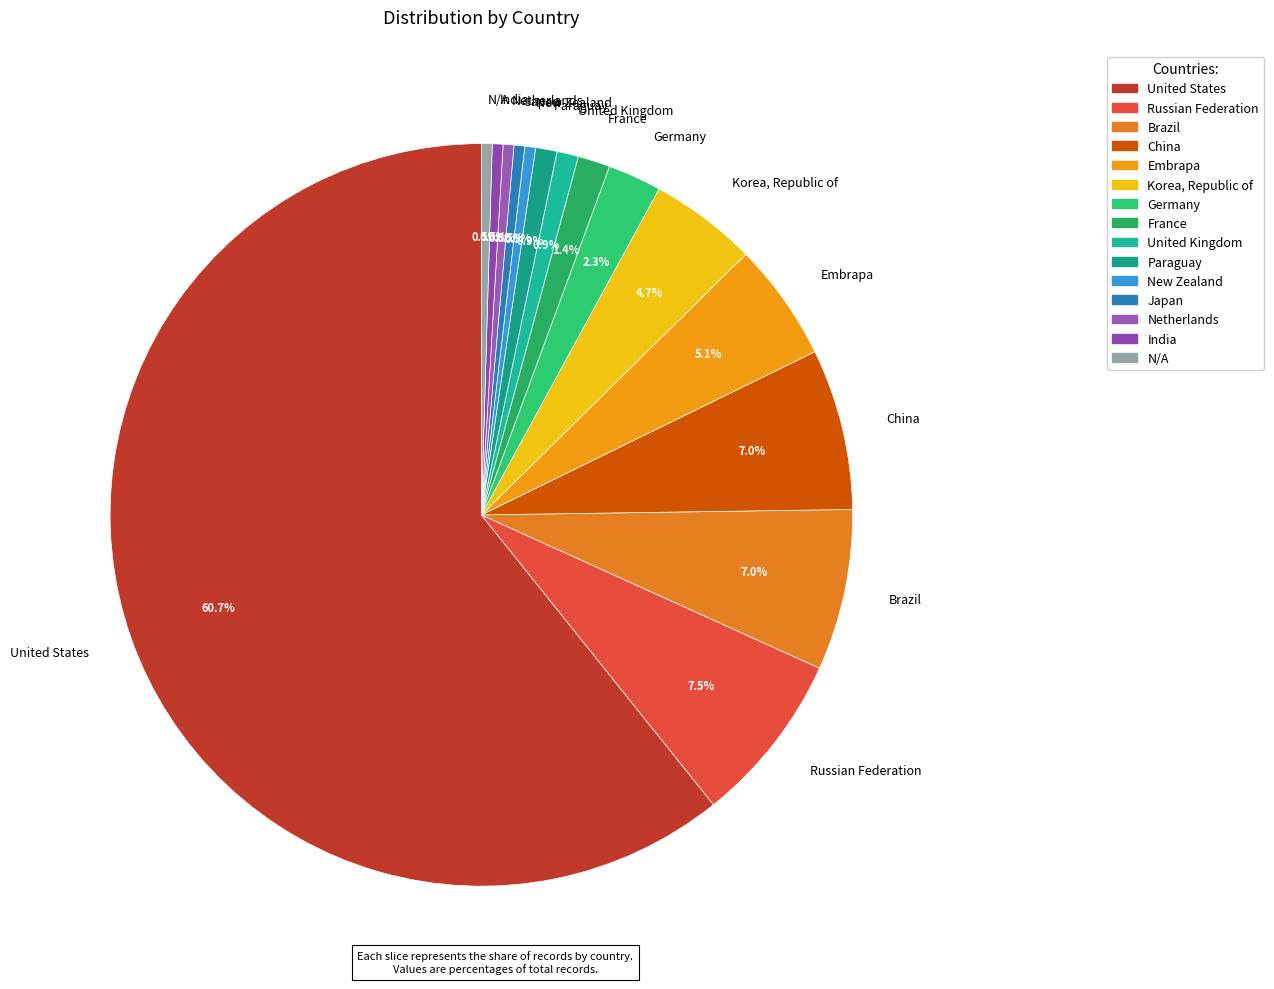

What is the ratio of the value at Embrapa to the value at Russian Federation?

0.7